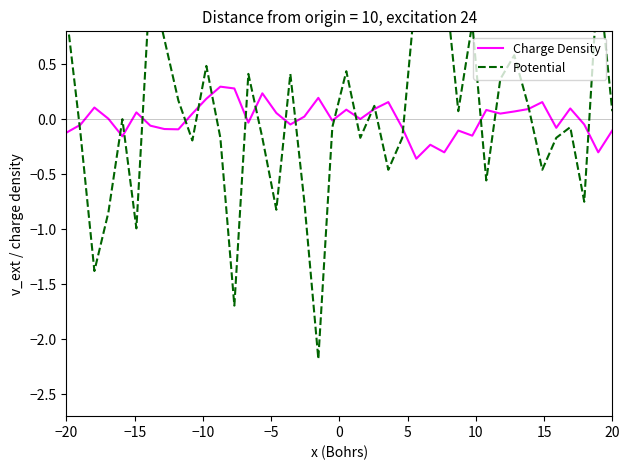

What are all the series names shown in the legend?

Charge Density, Potential